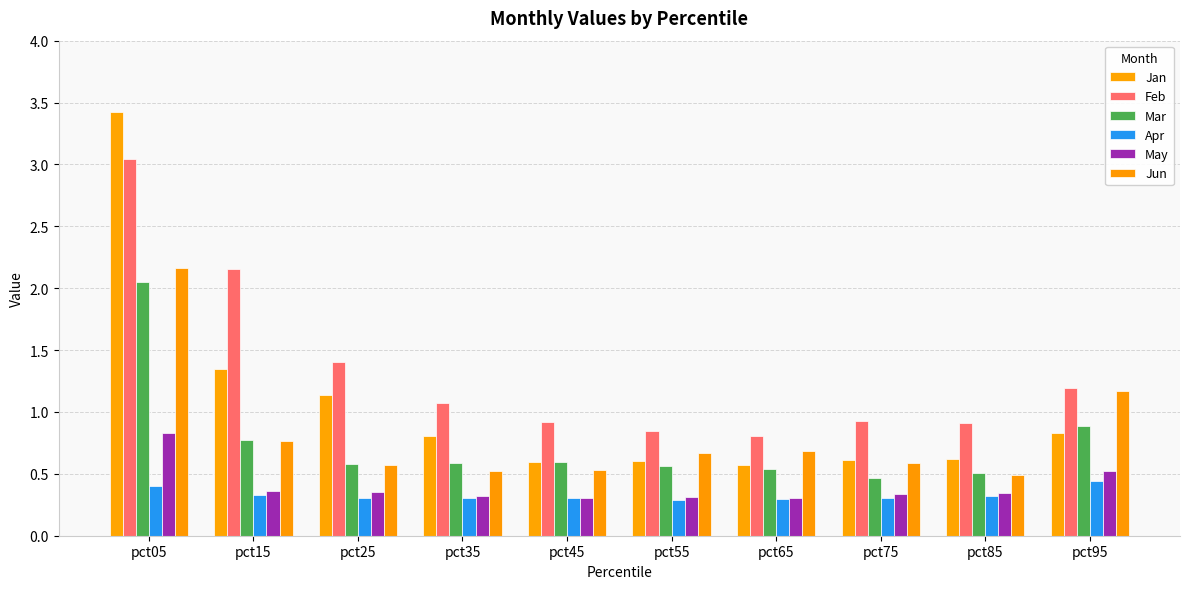

The Apr series shows 0.1 at pct65. True or false?

False